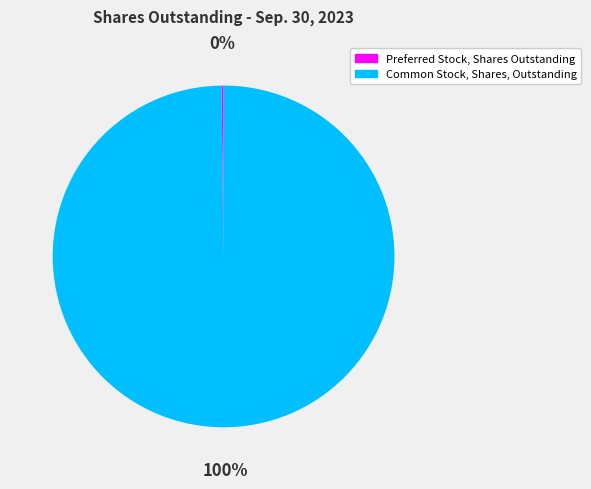

To the nearest percent, what portion does Common Stock, Shares, Outstanding represent?

100%